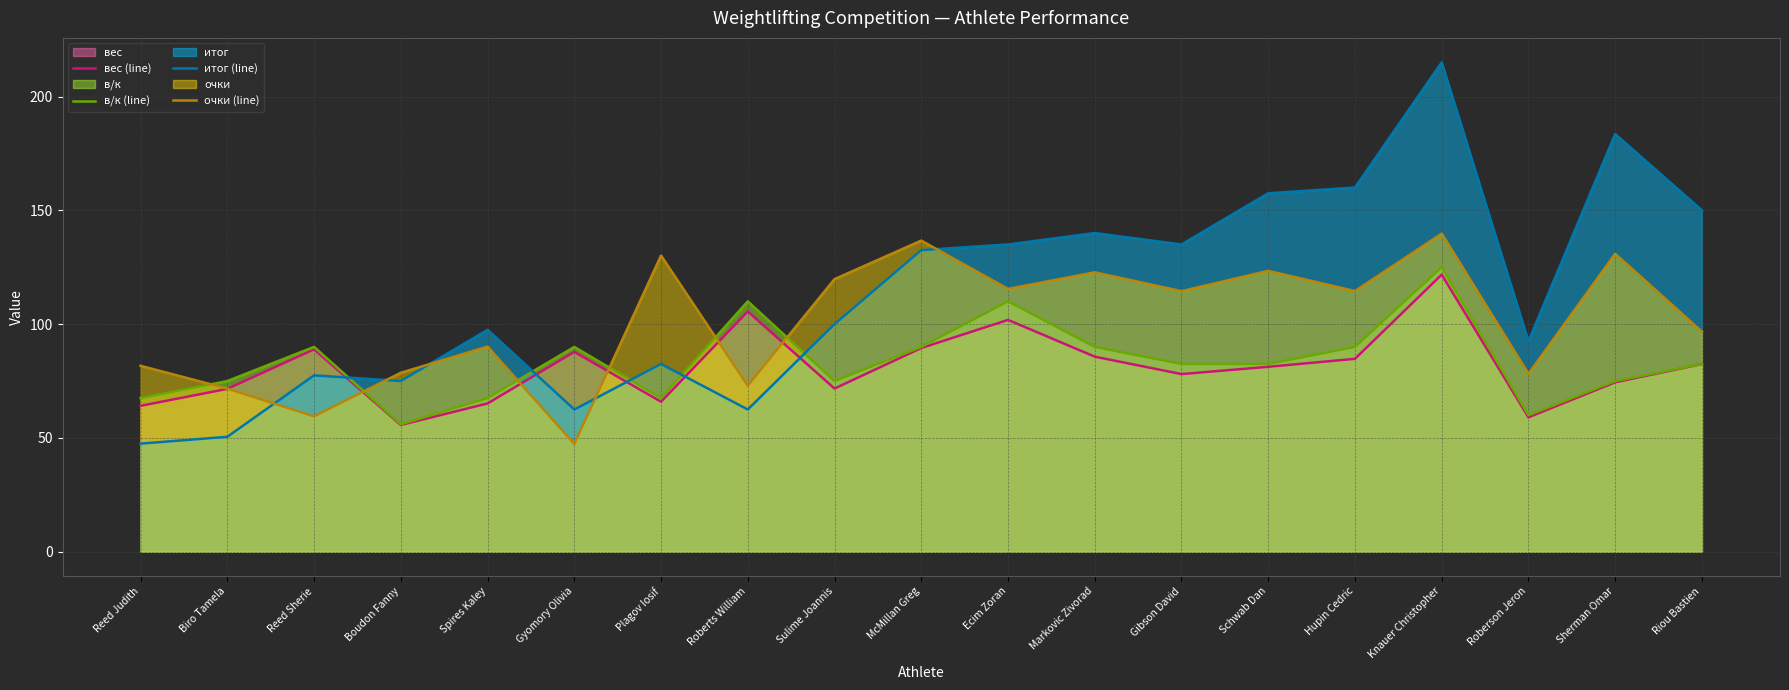

At which category does the chart reach its peak across all series?

Knauer Christopher